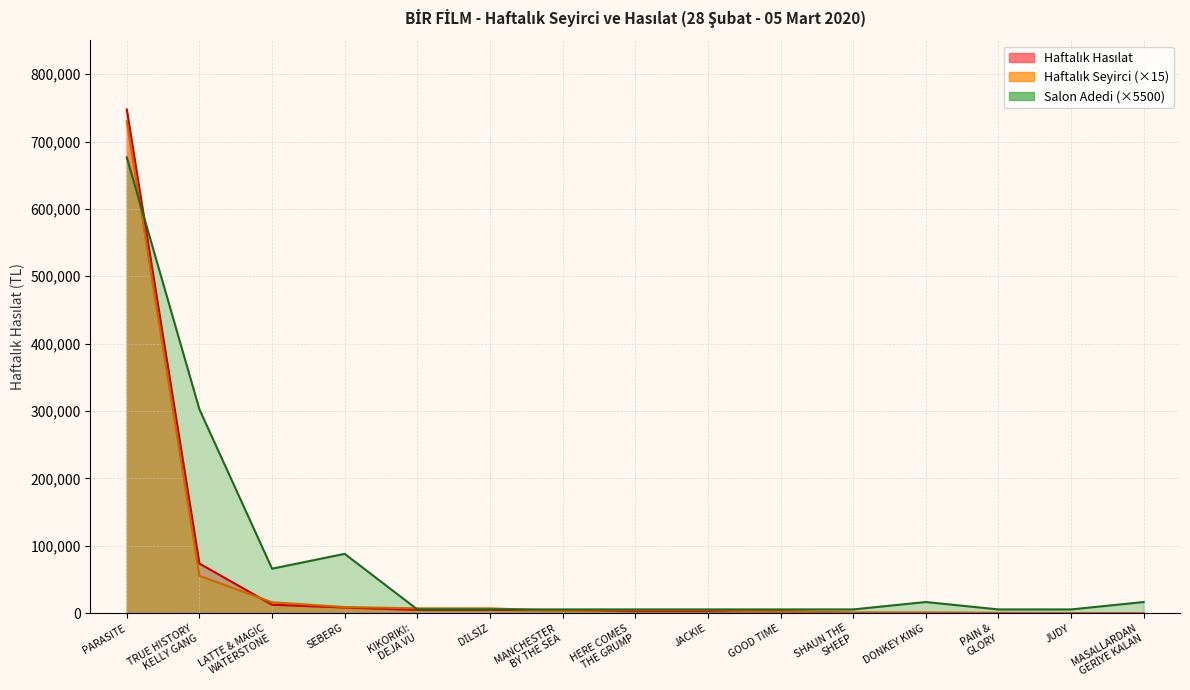

Reading right to left, what are all the values shown in this chart?

Haftalık Hasılat: MASALLARDAN
GERİYE KALAN=130	JUDY=165	PAIN &
GLORY=300	DONKEY KING=472	SHAUN THE
SHEEP=542	GOOD TIME=2770	JACKIE=2970	HERE COMES
THE GRUMP=2970	MANCHESTER
BY THE SEA=4240	DİLSİZ=4752	KIKORIKI:
DEJA VU=4752	SEBERG=8285	LATTE & MAGIC
WATERSTONE=12475	TRUE HISTORY
KELLY GANG=73600	PARASITE=747644
Haftalık Seyirci: MASALLARDAN
GERİYE KALAN=150	JUDY=165	PAIN &
GLORY=300	DONKEY KING=885	SHAUN THE
SHEEP=765	GOOD TIME=2175	JACKIE=4455	HERE COMES
THE GRUMP=4455	MANCHESTER
BY THE SEA=3300	DİLSİZ=7125	KIKORIKI:
DEJA VU=7125	SEBERG=9030	LATTE & MAGIC
WATERSTONE=16125	TRUE HISTORY
KELLY GANG=55365	PARASITE=730275
Salon Adedi: MASALLARDAN
GERİYE KALAN=16500	JUDY=5500	PAIN &
GLORY=5500	DONKEY KING=16500	SHAUN THE
SHEEP=5500	GOOD TIME=5500	JACKIE=5500	HERE COMES
THE GRUMP=5500	MANCHESTER
BY THE SEA=5500	DİLSİZ=5500	KIKORIKI:
DEJA VU=5500	SEBERG=88000	LATTE & MAGIC
WATERSTONE=66000	TRUE HISTORY
KELLY GANG=302500	PARASITE=676500